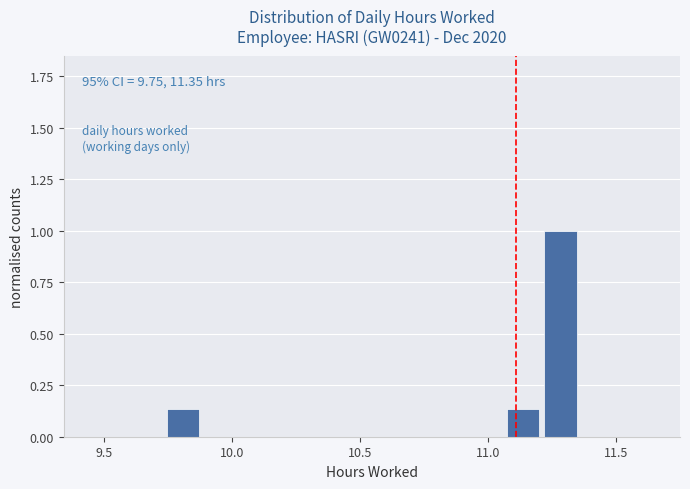

Around what value on the x-axis is the tallest bar? Give the approximate position of its centre, as read against the axis.

11.30